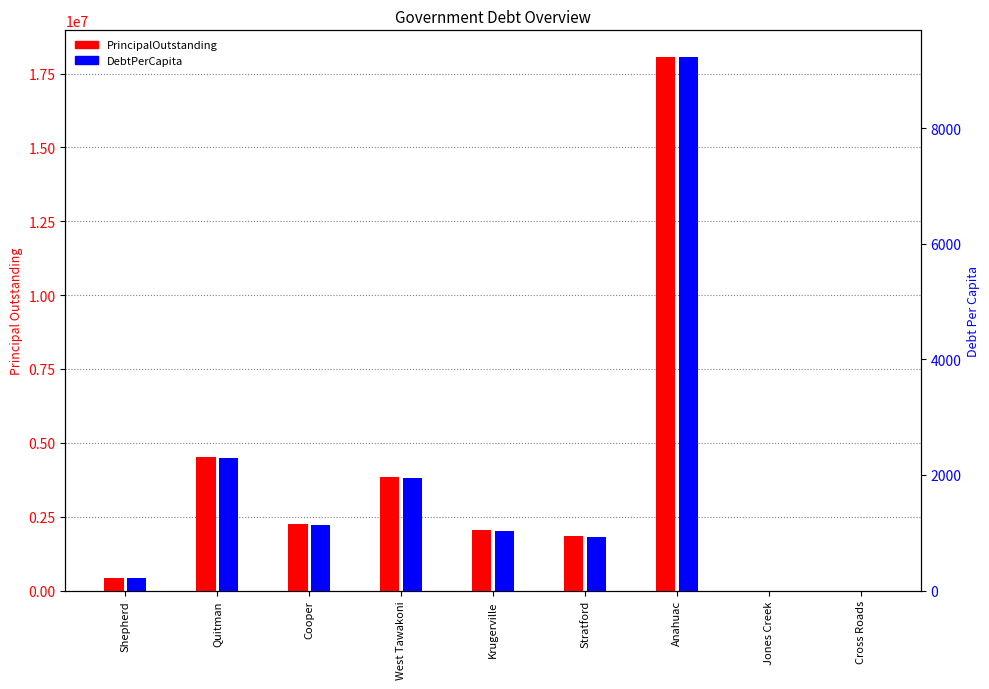

Reading left to right, transcribe all the data shown in this chart.

PrincipalOutstanding: 428000.0	4535000.0	2250000.0	3838000.0	2041000.0	1835000.0	18059000.0	0.0	0.0
DebtPerCapita: 215.6	2286.9	1135.2	1947.2	1036.0	933.8	9232.6	0.0	0.0